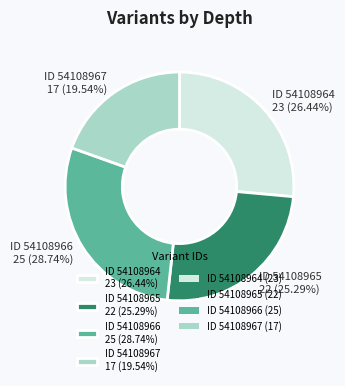

Does ID 54108967 17 (19.54%) account for over 50% of the chart?

No